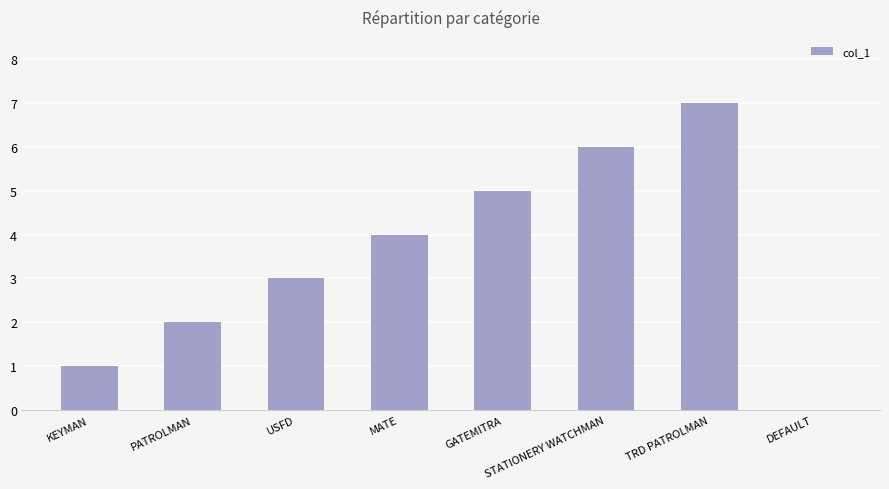

How many series are shown in this chart?

1